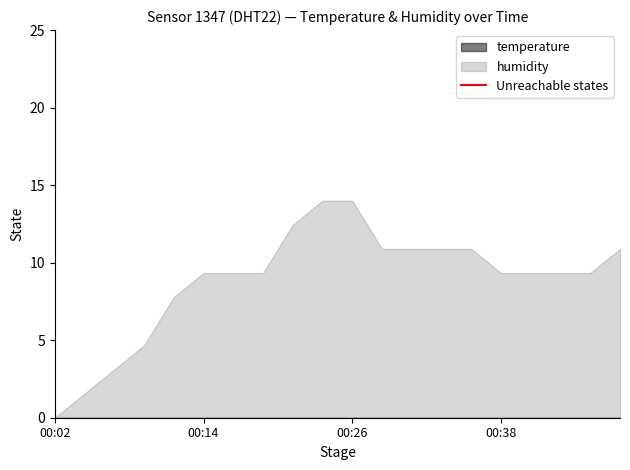

At which label does humidity first exceed 9?

00:14